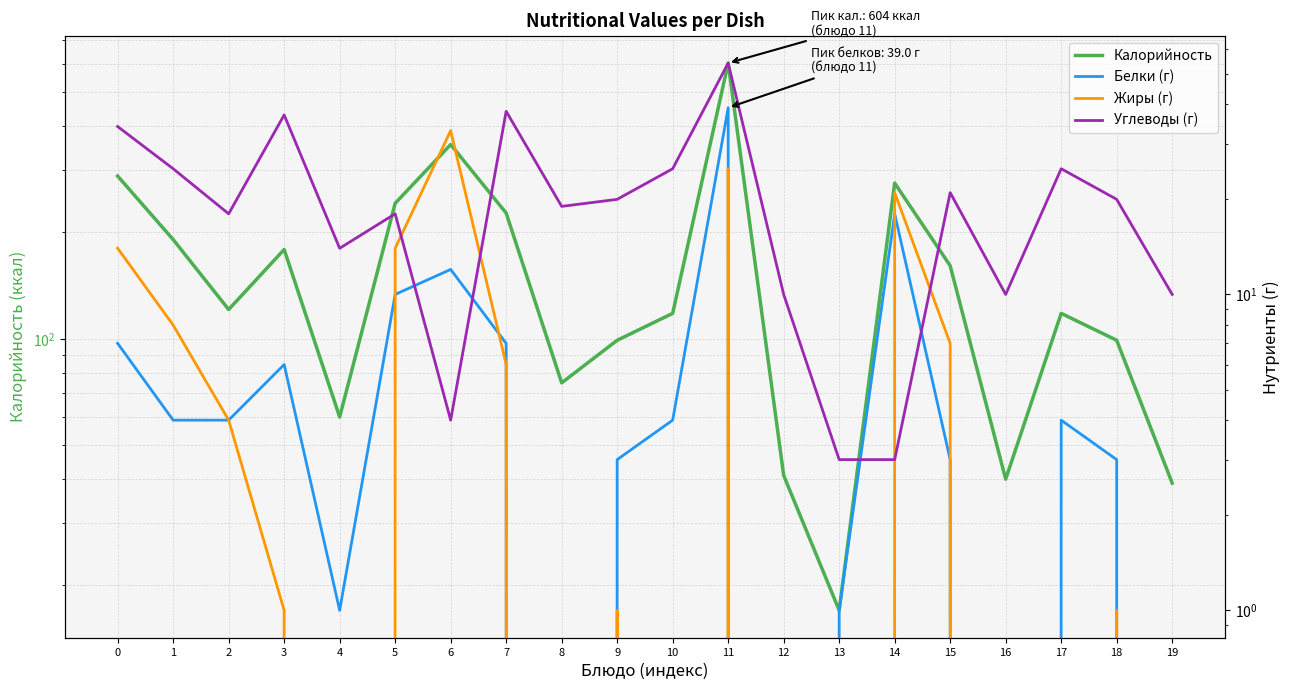

What is the greatest value displayed?

604